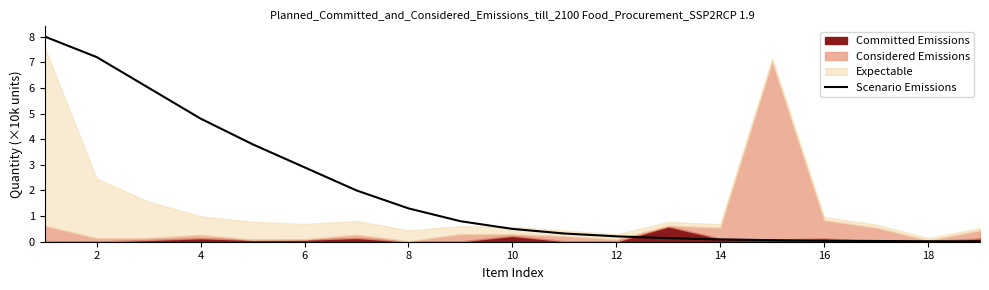

Reading right to left, extract all data points from this chart.

0.0	0.0	0.0	0.0	0.1	0.1	0.1	0.2	0.3	0.5	0.8	1.3	2.0	2.9	3.8	4.8	6.0	7.2	8.0